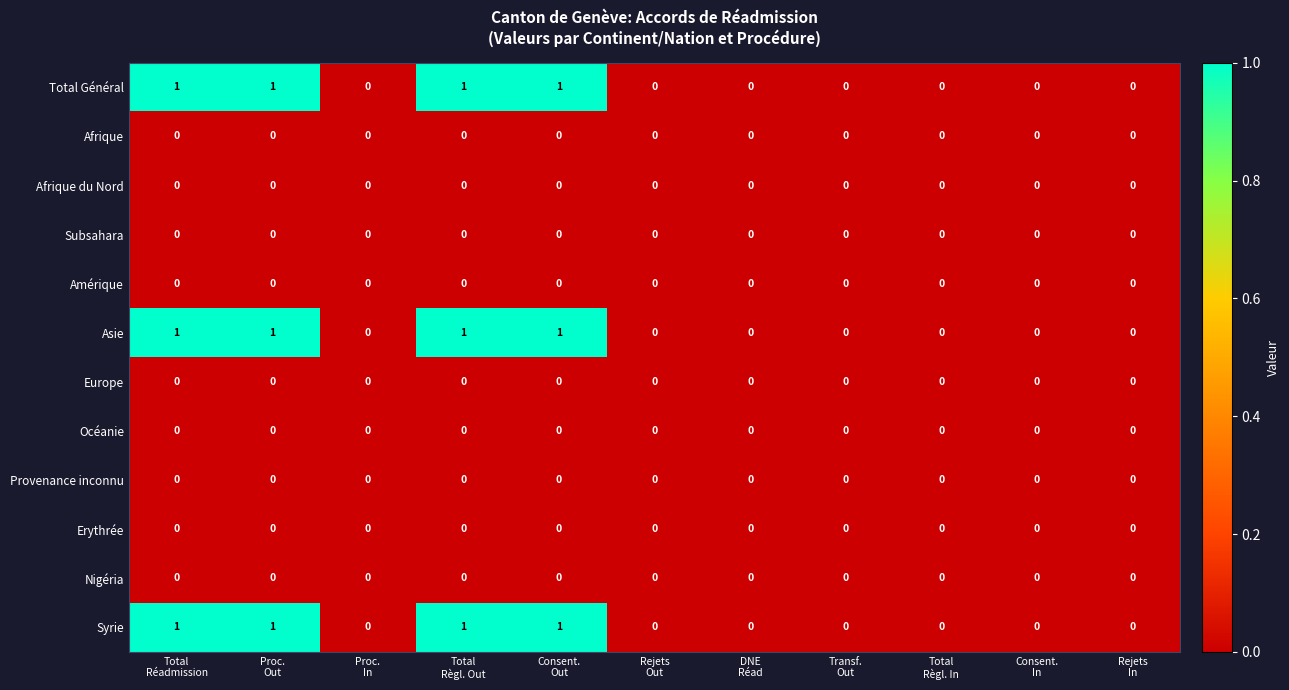

Reading right to left, extract all data points from this chart.

Total Général: Rejets
In=0	Consent.
In=0	Total
Règl. In=0	Transf.
Out=0	DNE
Réad=0	Rejets
Out=0	Consent.
Out=1	Total
Règl. Out=1	Proc.
In=0	Proc.
Out=1	Total
Réadmission=1
Afrique: Rejets
In=0	Consent.
In=0	Total
Règl. In=0	Transf.
Out=0	DNE
Réad=0	Rejets
Out=0	Consent.
Out=0	Total
Règl. Out=0	Proc.
In=0	Proc.
Out=0	Total
Réadmission=0
Afrique du Nord: Rejets
In=0	Consent.
In=0	Total
Règl. In=0	Transf.
Out=0	DNE
Réad=0	Rejets
Out=0	Consent.
Out=0	Total
Règl. Out=0	Proc.
In=0	Proc.
Out=0	Total
Réadmission=0
Subsahara: Rejets
In=0	Consent.
In=0	Total
Règl. In=0	Transf.
Out=0	DNE
Réad=0	Rejets
Out=0	Consent.
Out=0	Total
Règl. Out=0	Proc.
In=0	Proc.
Out=0	Total
Réadmission=0
Amérique: Rejets
In=0	Consent.
In=0	Total
Règl. In=0	Transf.
Out=0	DNE
Réad=0	Rejets
Out=0	Consent.
Out=0	Total
Règl. Out=0	Proc.
In=0	Proc.
Out=0	Total
Réadmission=0
Asie: Rejets
In=0	Consent.
In=0	Total
Règl. In=0	Transf.
Out=0	DNE
Réad=0	Rejets
Out=0	Consent.
Out=1	Total
Règl. Out=1	Proc.
In=0	Proc.
Out=1	Total
Réadmission=1
Europe: Rejets
In=0	Consent.
In=0	Total
Règl. In=0	Transf.
Out=0	DNE
Réad=0	Rejets
Out=0	Consent.
Out=0	Total
Règl. Out=0	Proc.
In=0	Proc.
Out=0	Total
Réadmission=0
Océanie: Rejets
In=0	Consent.
In=0	Total
Règl. In=0	Transf.
Out=0	DNE
Réad=0	Rejets
Out=0	Consent.
Out=0	Total
Règl. Out=0	Proc.
In=0	Proc.
Out=0	Total
Réadmission=0
Provenance inconnu: Rejets
In=0	Consent.
In=0	Total
Règl. In=0	Transf.
Out=0	DNE
Réad=0	Rejets
Out=0	Consent.
Out=0	Total
Règl. Out=0	Proc.
In=0	Proc.
Out=0	Total
Réadmission=0
Erythrée: Rejets
In=0	Consent.
In=0	Total
Règl. In=0	Transf.
Out=0	DNE
Réad=0	Rejets
Out=0	Consent.
Out=0	Total
Règl. Out=0	Proc.
In=0	Proc.
Out=0	Total
Réadmission=0
Nigéria: Rejets
In=0	Consent.
In=0	Total
Règl. In=0	Transf.
Out=0	DNE
Réad=0	Rejets
Out=0	Consent.
Out=0	Total
Règl. Out=0	Proc.
In=0	Proc.
Out=0	Total
Réadmission=0
Syrie: Rejets
In=0	Consent.
In=0	Total
Règl. In=0	Transf.
Out=0	DNE
Réad=0	Rejets
Out=0	Consent.
Out=1	Total
Règl. Out=1	Proc.
In=0	Proc.
Out=1	Total
Réadmission=1